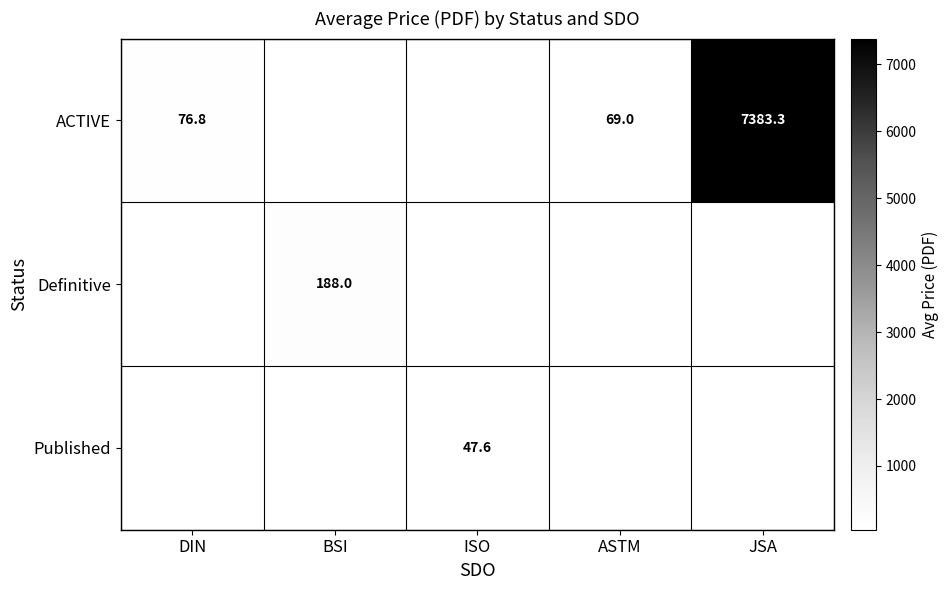

Is the value of ACTIVE at ASTM greater than the value of Published at ISO?

Yes